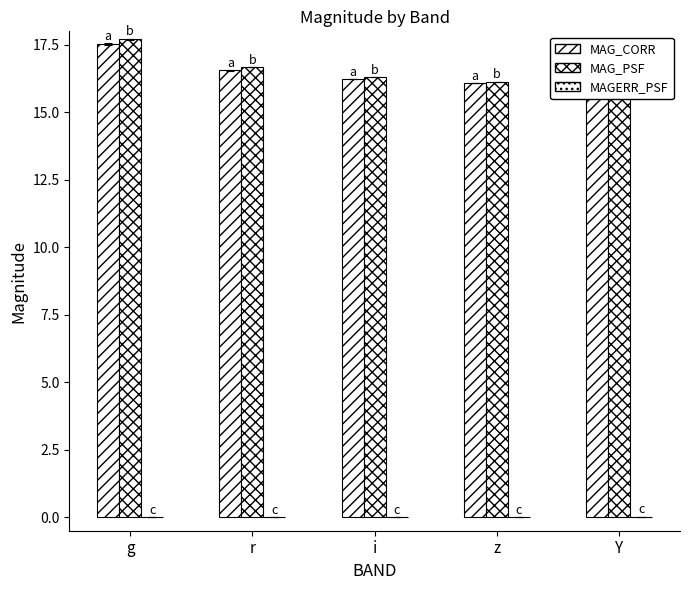

What is the highest value of the MAG_PSF series?

17.7